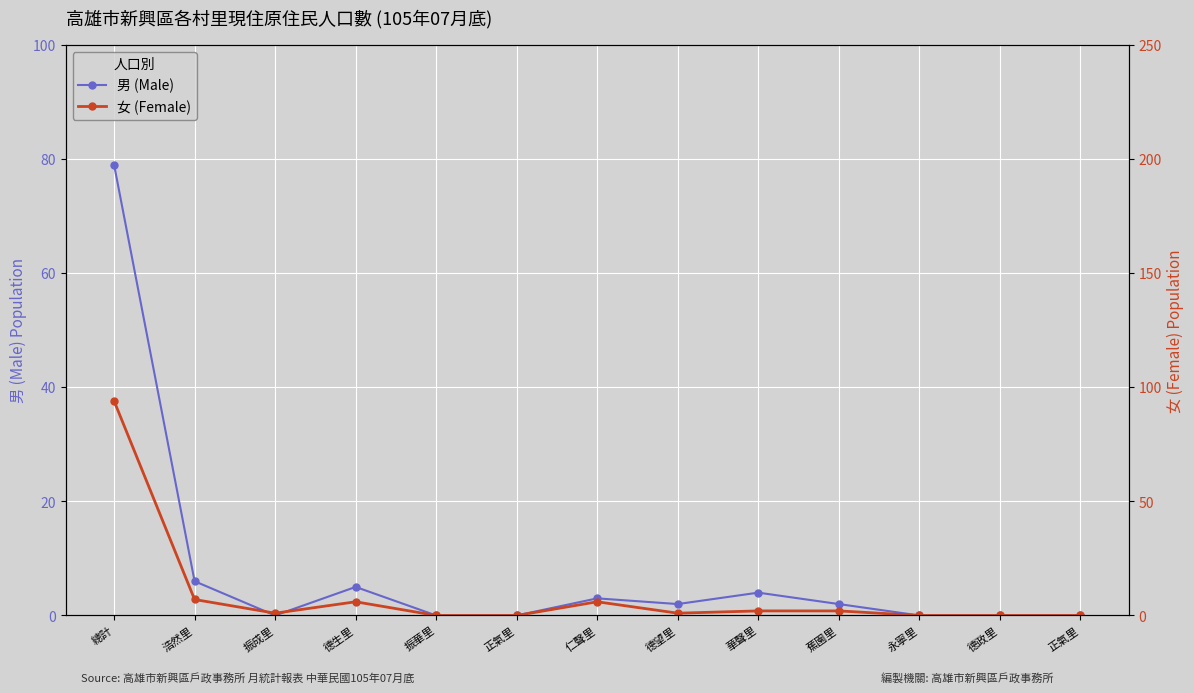

True or false: 女 (Female) has more than 0 points higher than both neighbors.

True